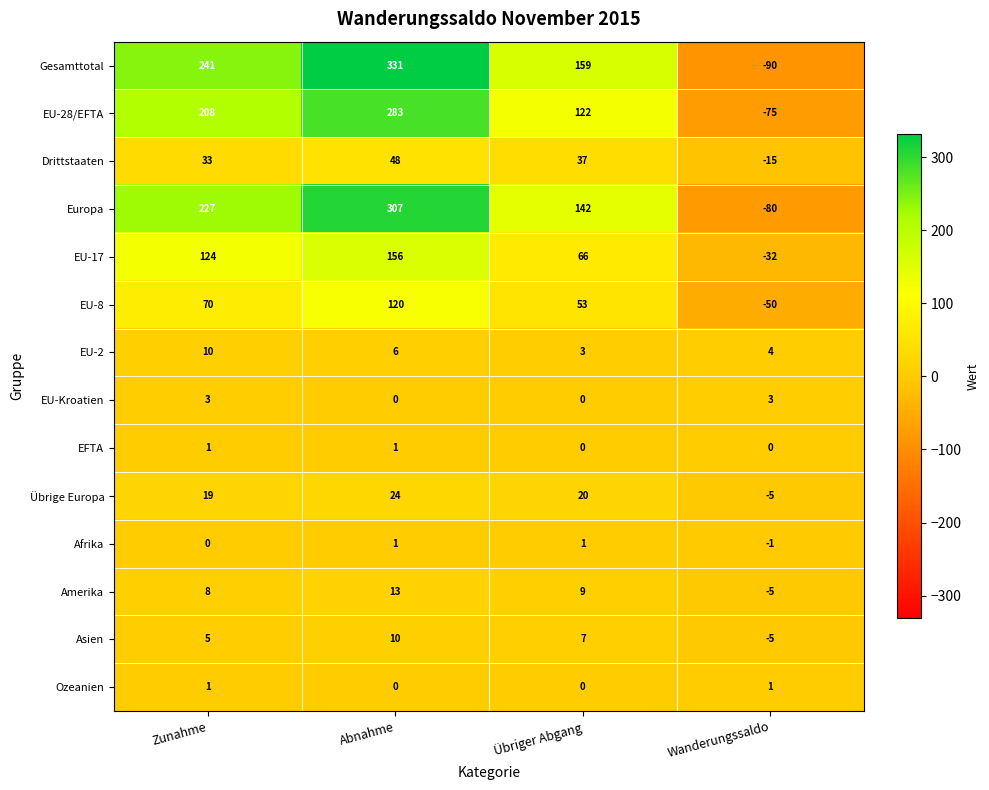

True or false: EU-2 has a value of 5 at Wanderungssaldo.

False